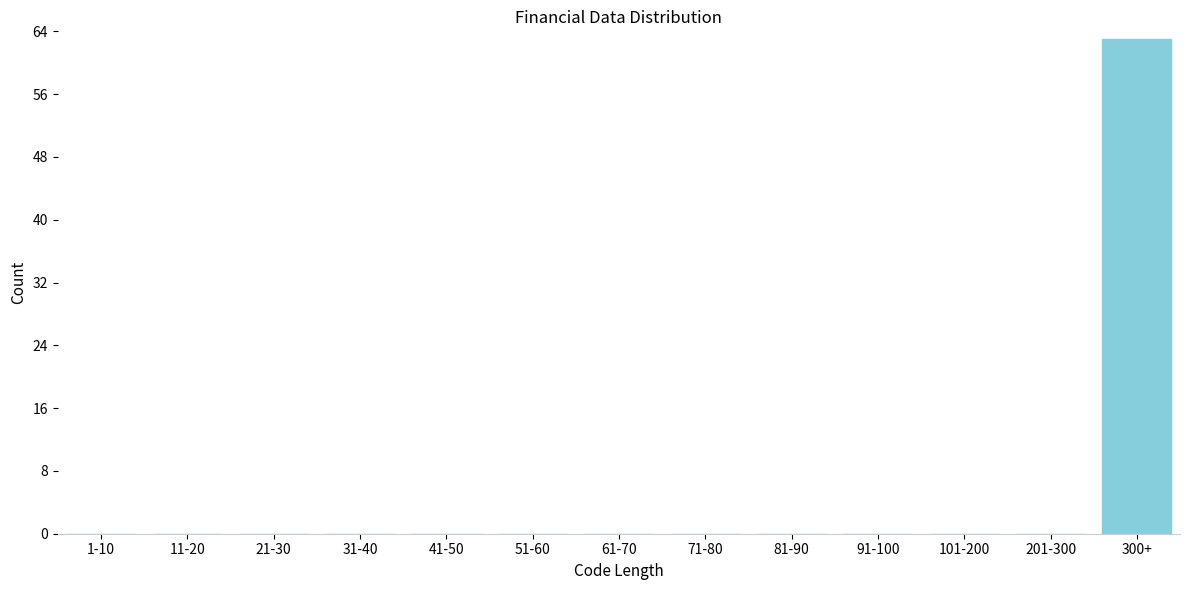

Reading right to left, extract all data points from this chart.

300+=63	201-300=0	101-200=0	91-100=0	81-90=0	71-80=0	61-70=0	51-60=0	41-50=0	31-40=0	21-30=0	11-20=0	1-10=0